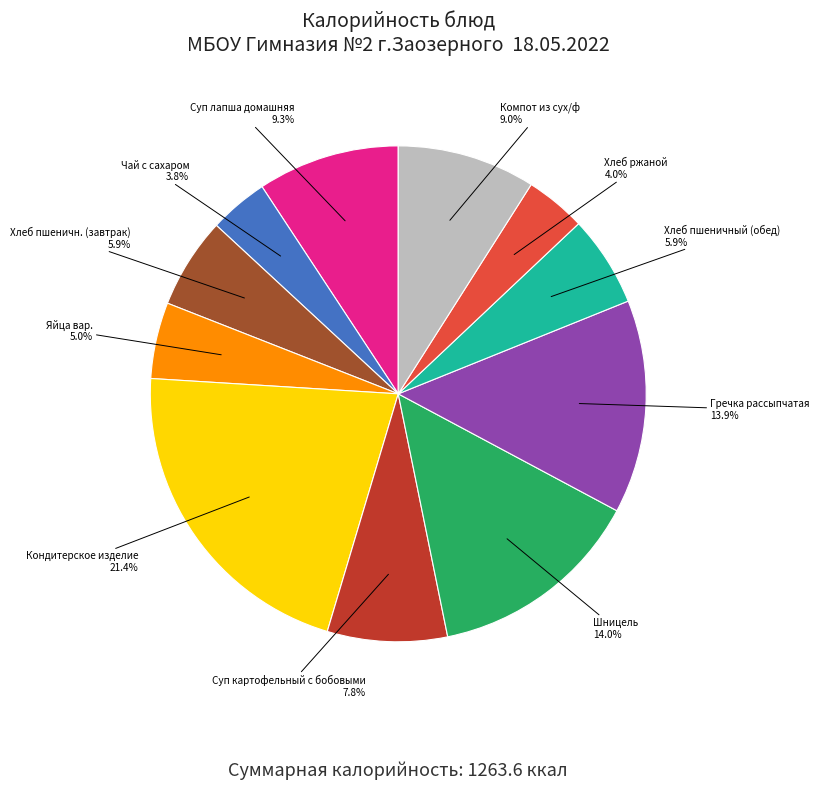

Combined, do Хлеб пшеничн. (завтрак) and Шницель account for over 50%?

No